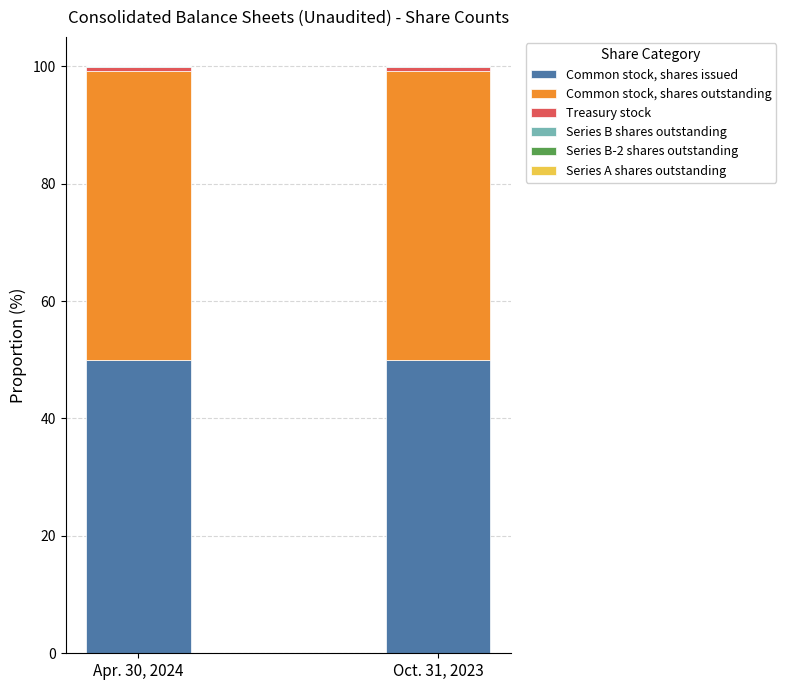

True or false: Common stock, shares issued has a value of 50.0 at Apr. 30, 2024.

True